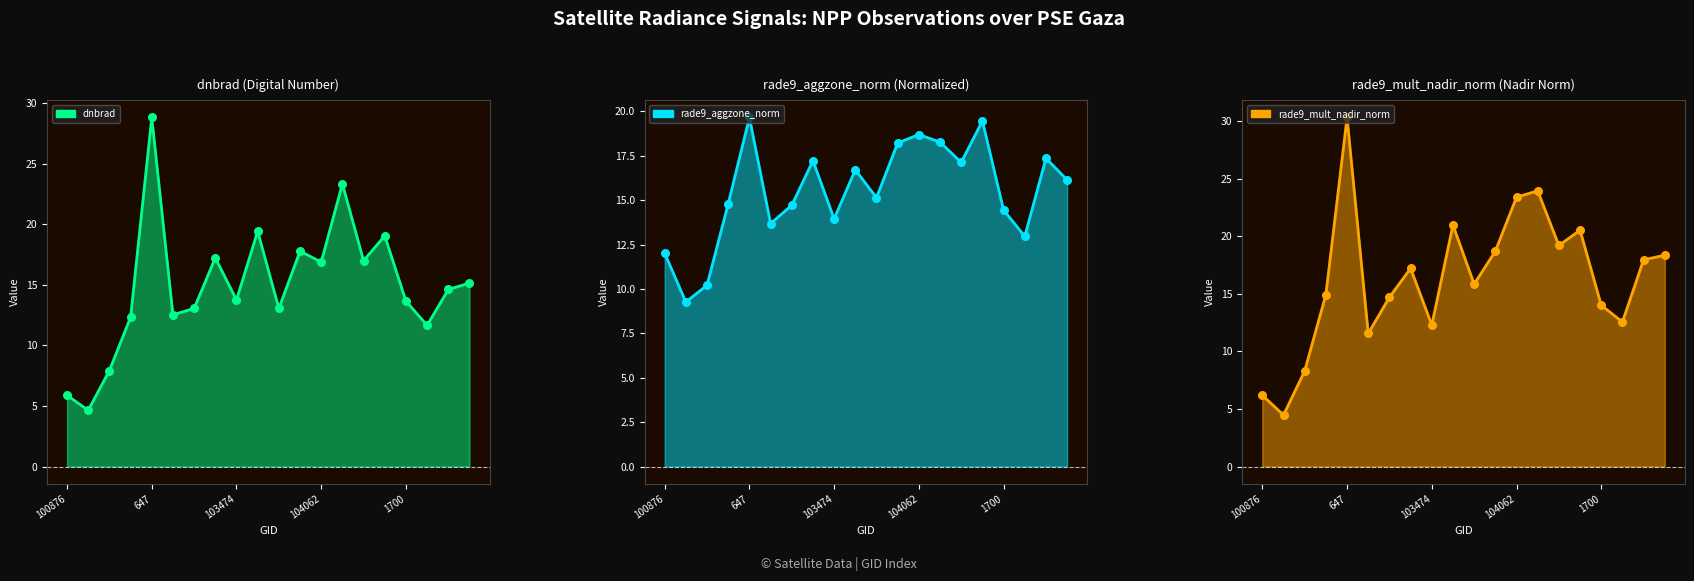

At how many categories does at least one series exceed 14?

14